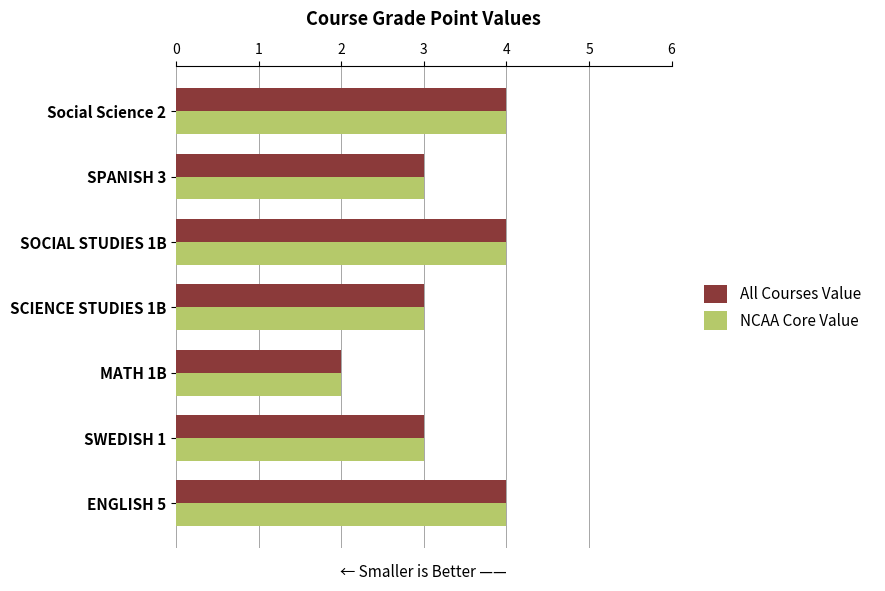

Is it true that NCAA Core Value equals 5 at SWEDISH 1?

False